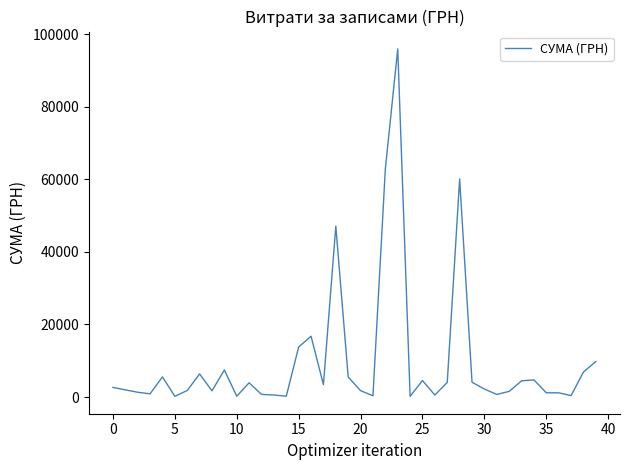

What is the maximum value shown in the chart?

95891.7